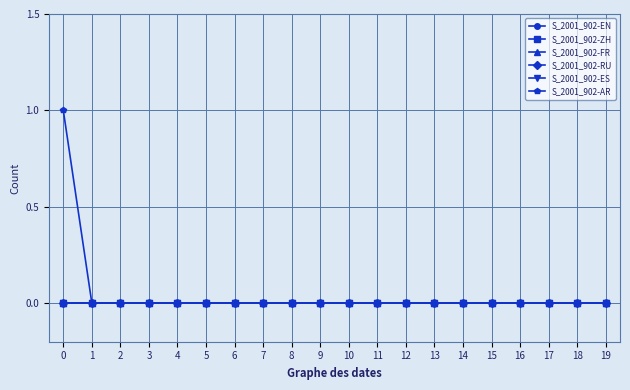

True or false: S_2001_902-AR and S_2001_902-RU cross at least once.

False